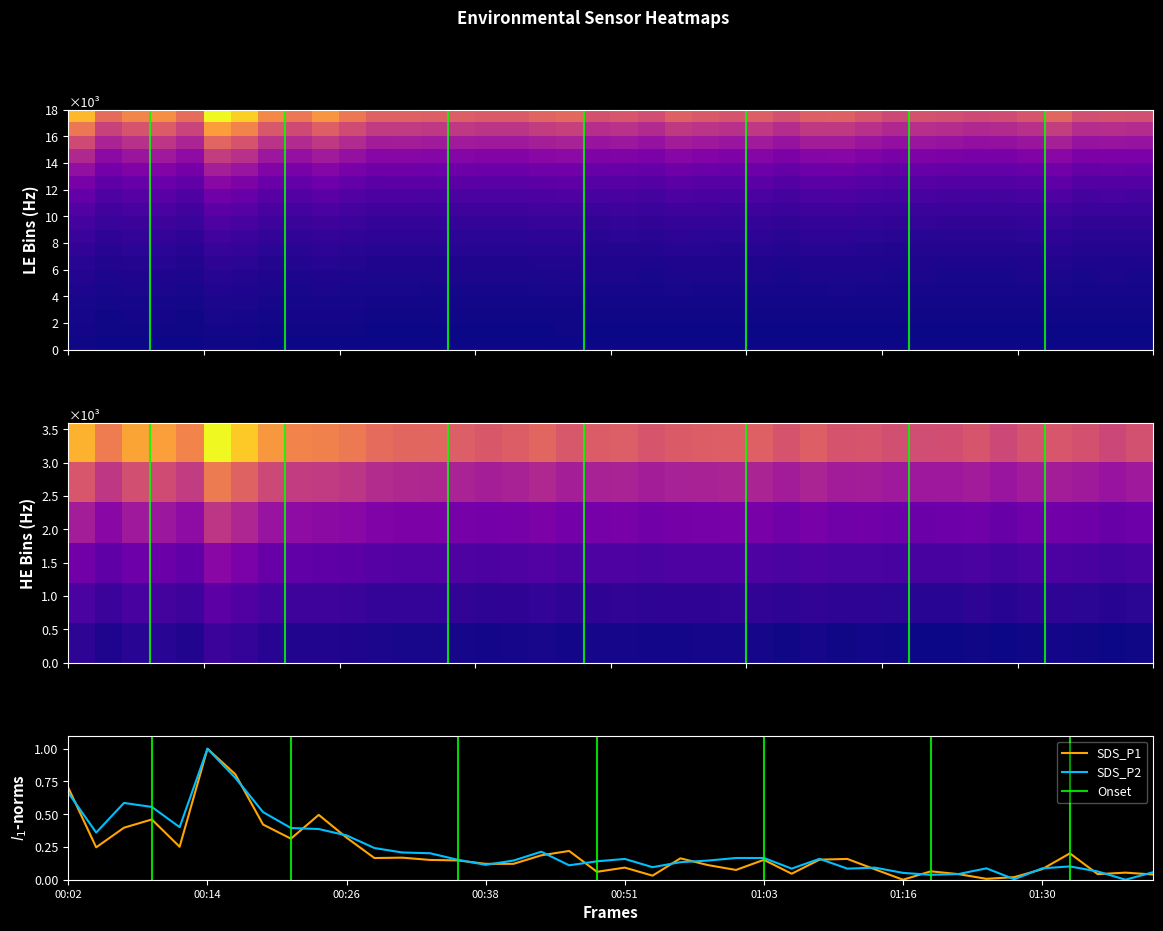

List the series in order of their overall mean, highest first.

SDS_P2, SDS_P1